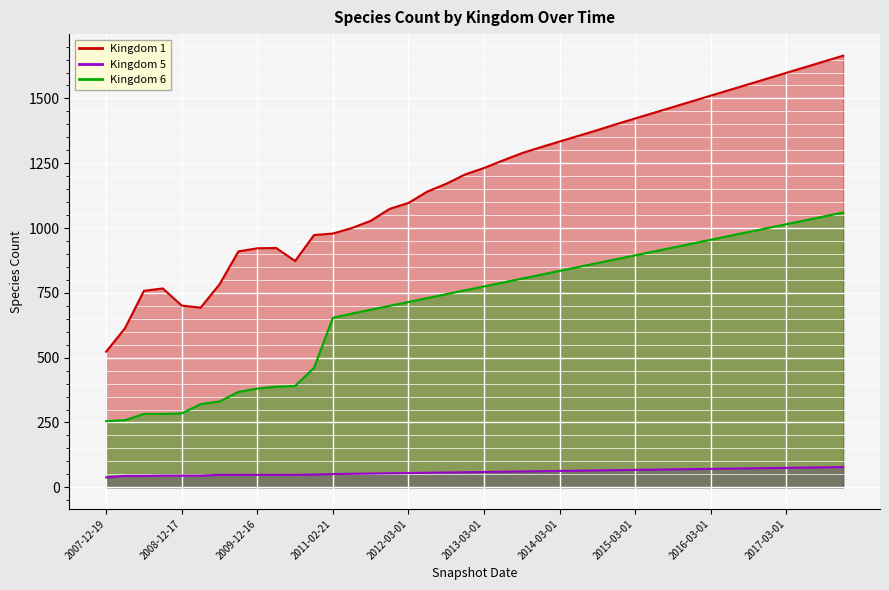

Which category has the highest value in the Kingdom 6 series?

2017-12-01